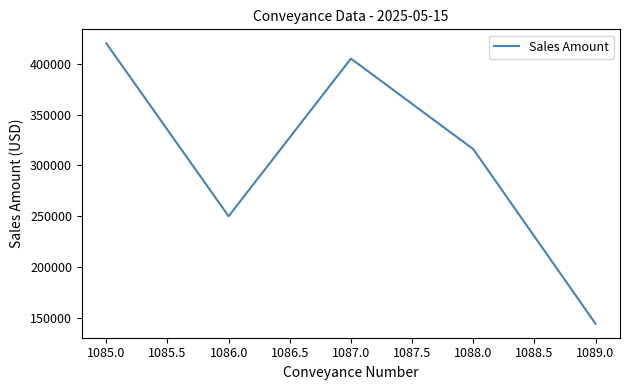

What is the difference between the maximum and second lowest values?

170000